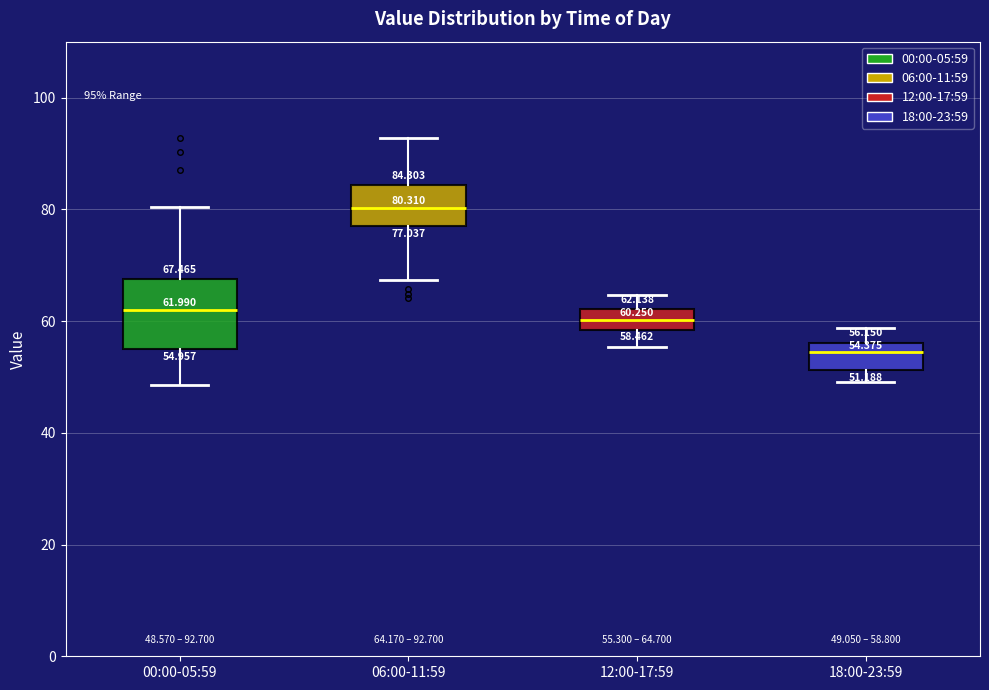

Which box has the lowest median line?

18:00-23:59